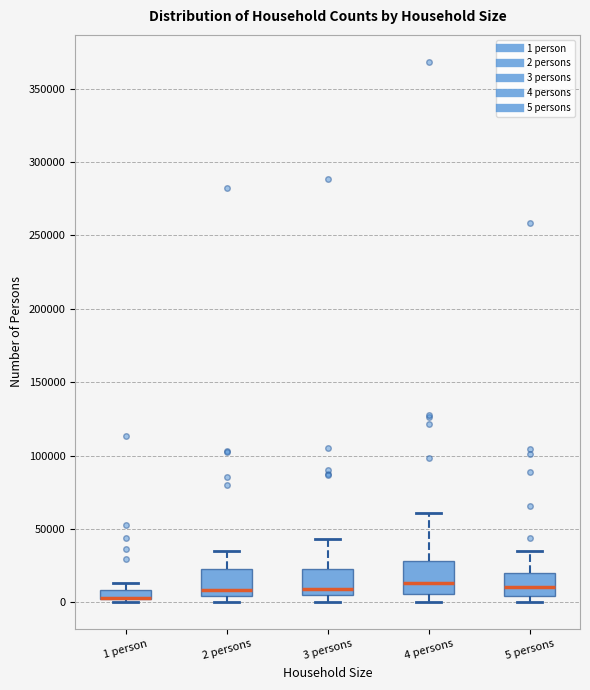

Where is the upper edge of the box for 3 persons on the y-axis? The values are not printed on the chart, so give them approximately, as read against the axis.

25000